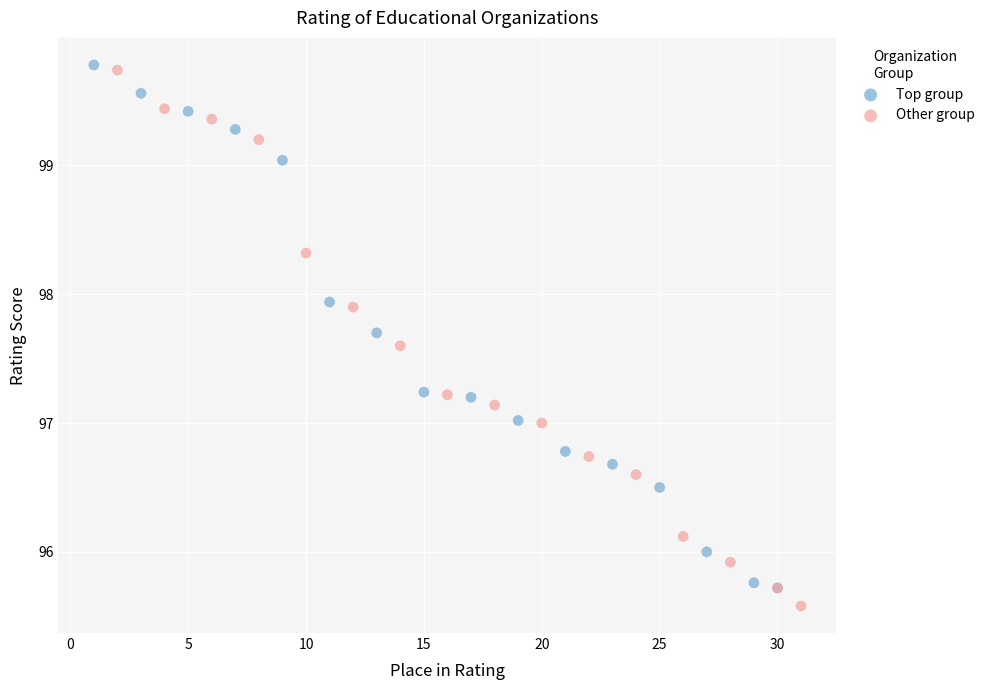

Which series reaches the maximum Y coordinate?

Top group